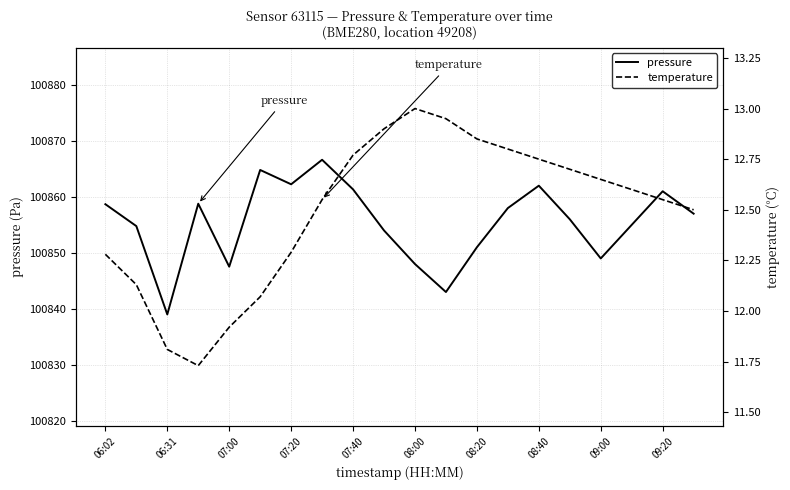

True or false: temperature and pressure intersect in this chart.

False